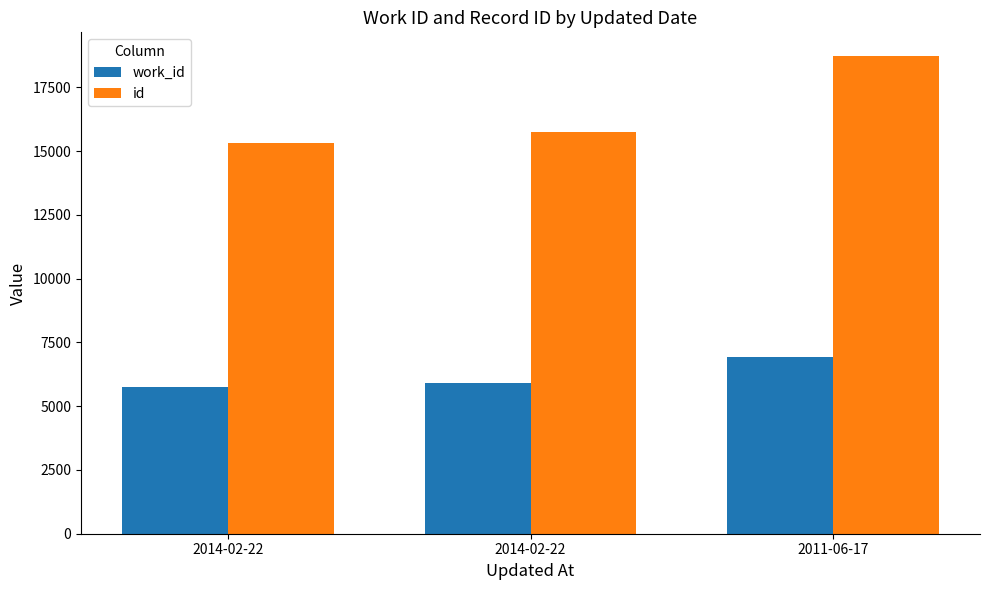

What is the label of the 3rd bar from the left?

2011-06-17